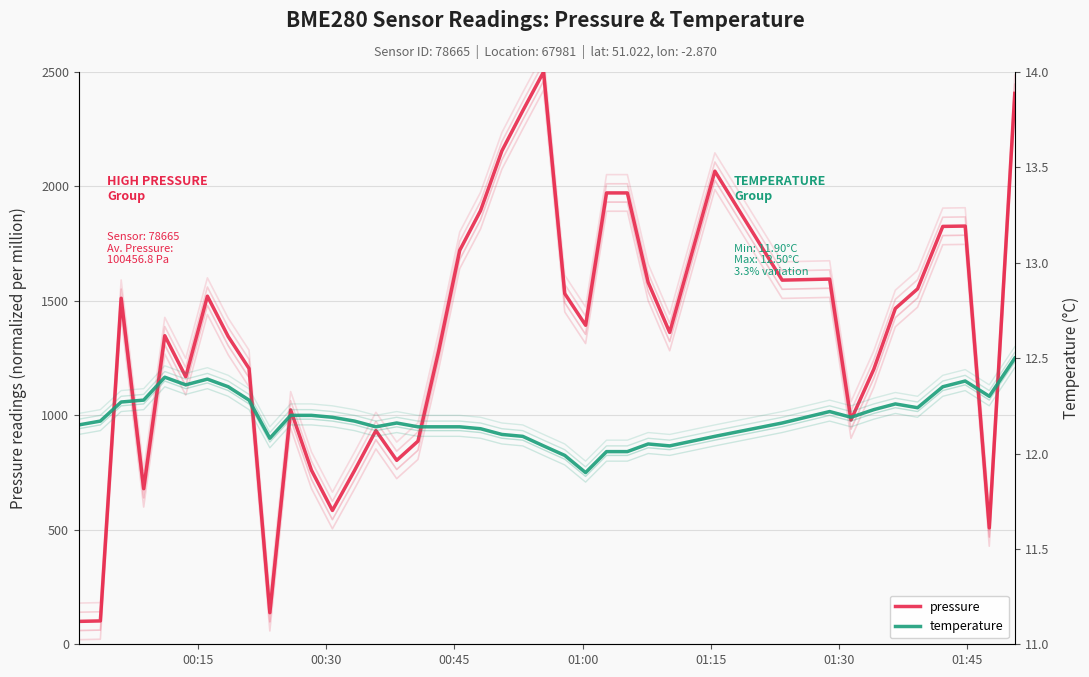

True or false: pressure and temperature intersect in this chart.

False